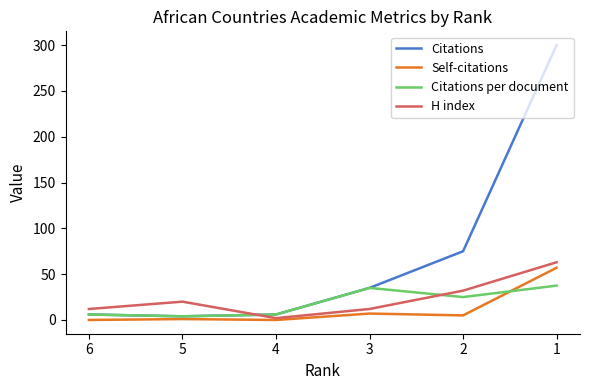

List the labels in order of H index value, smallest first.

4, 6, 3, 5, 2, 1